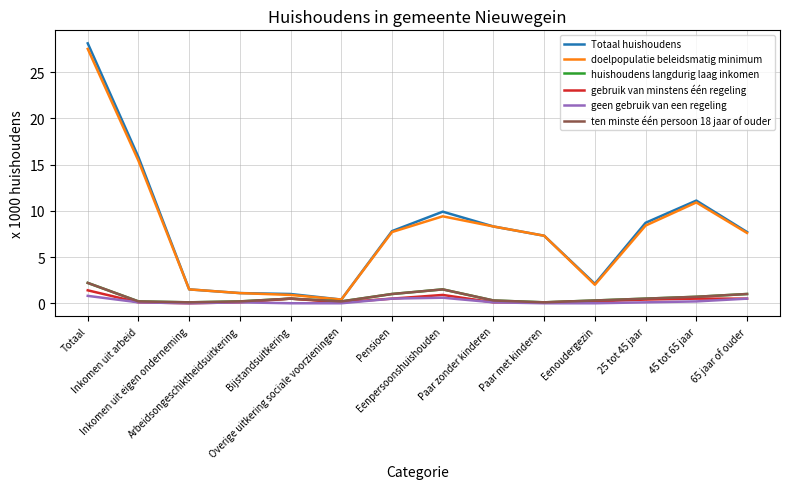

Which category has the highest value in the ten minste één persoon 18 jaar of ouder series?

Totaal